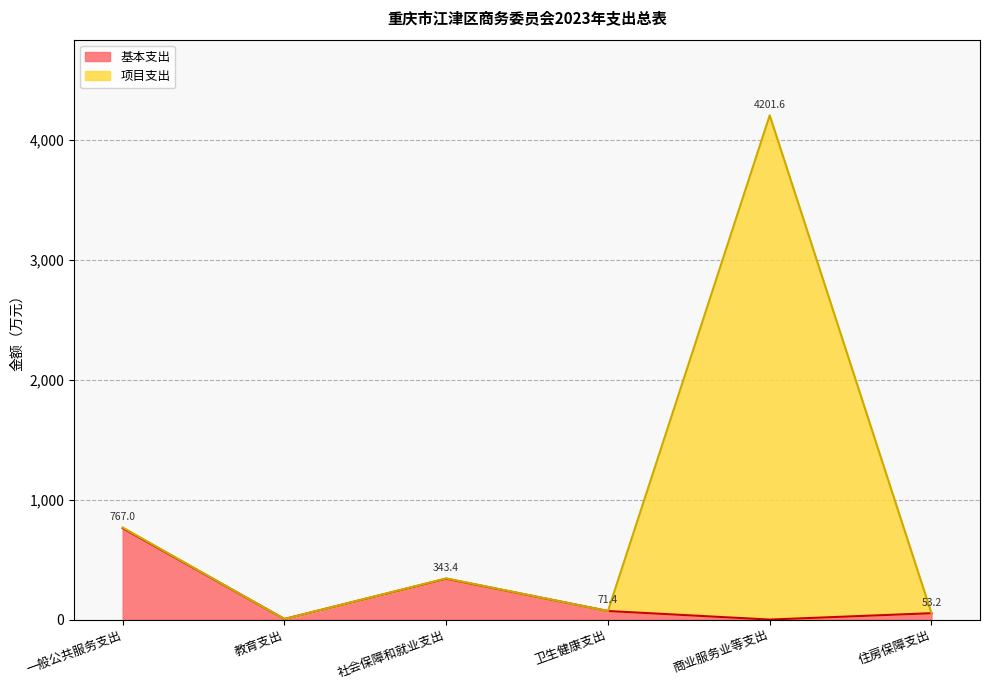

Reading left to right, list all the values displayed in this chart.

基本支出: 761.4	4.9	340.7	71.4	0.0	53.2
项目支出: 767.0	4.9	343.4	71.4	4201.6	53.2